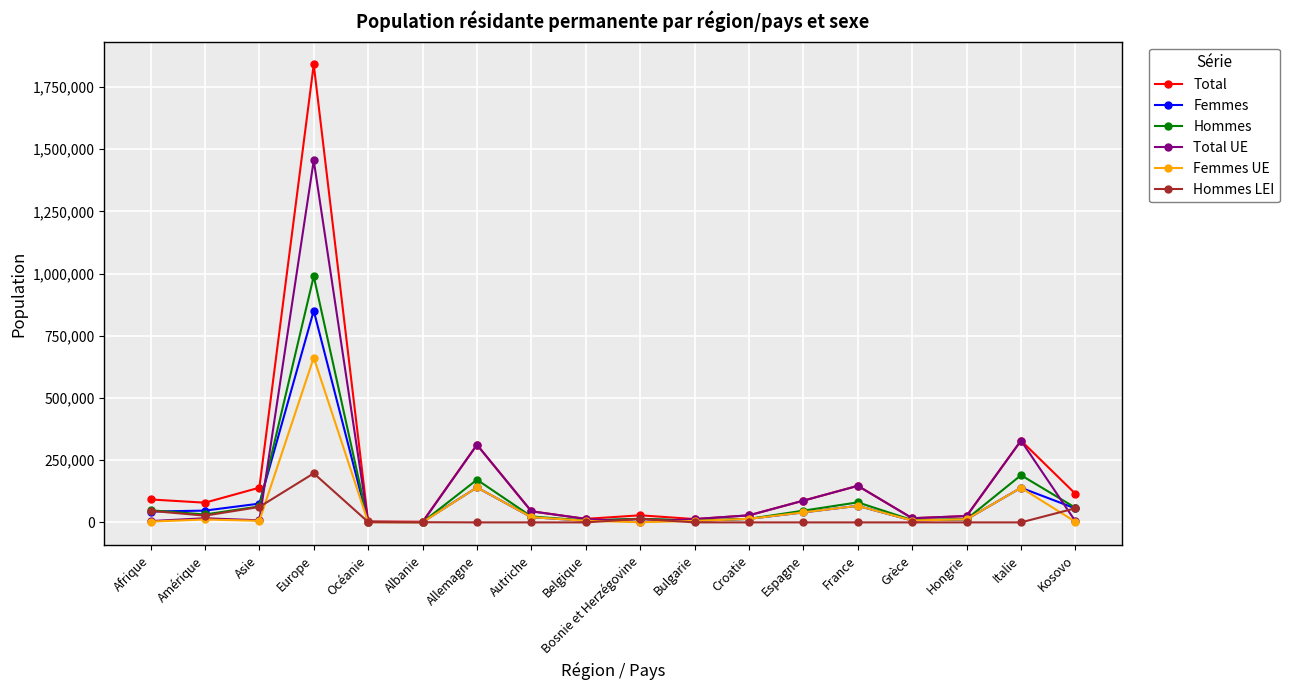

What value does the Femmes series have at Afrique?

43515